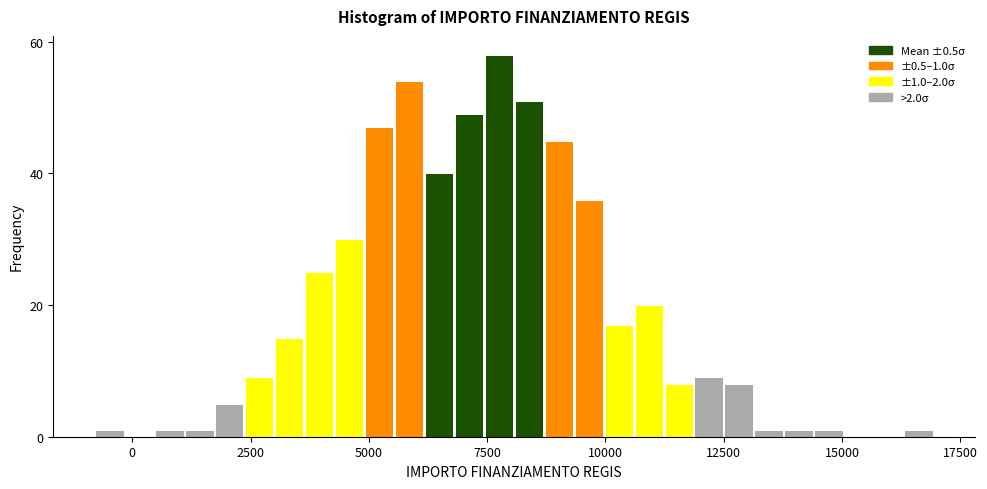

Read against the x-axis, roughly where is the centre of the tallest bar?

7500